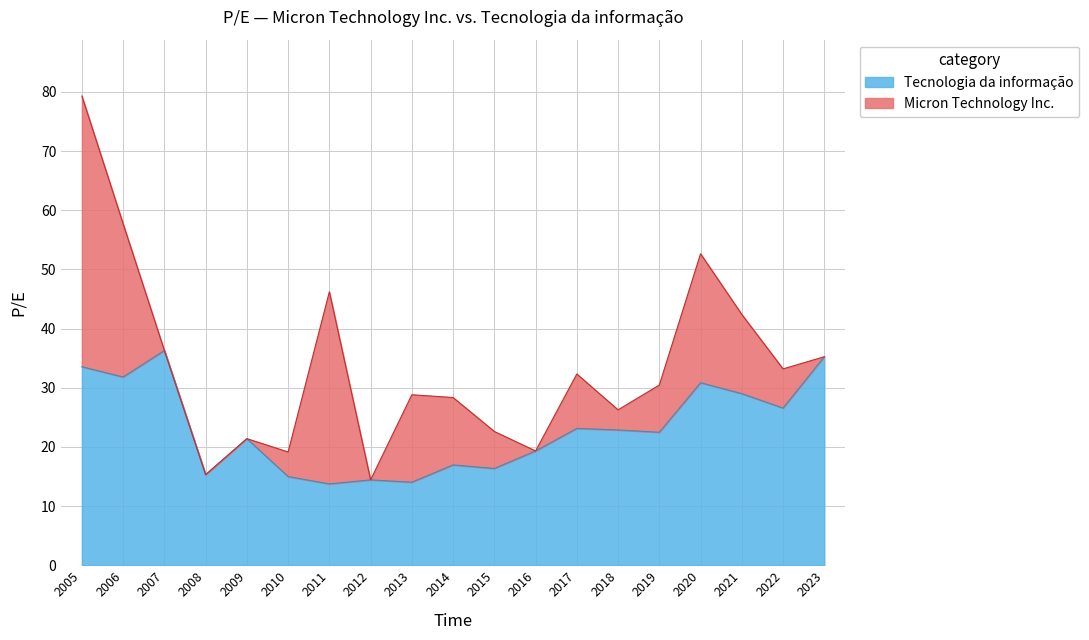

What is the value of the 4th point from the left?

15.3